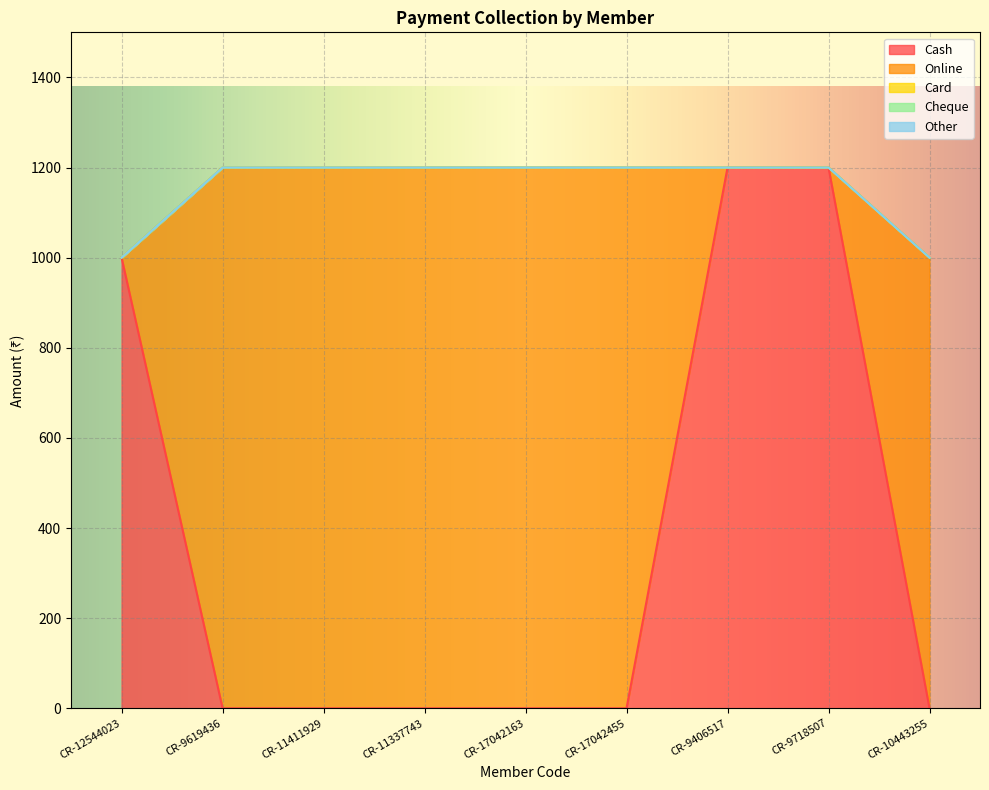

At which category is the sum across all series the highest?

CR-9619436